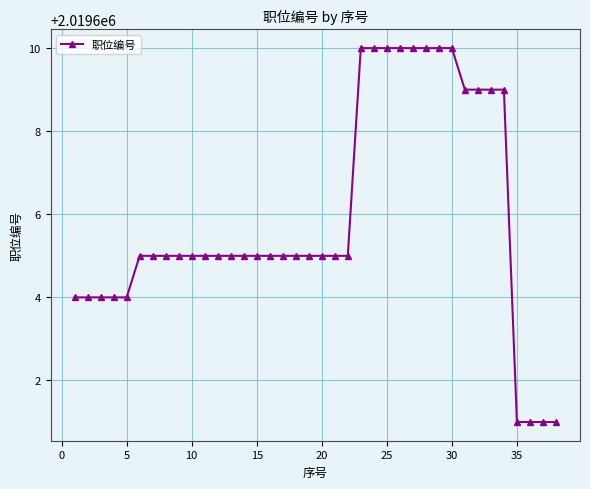

What is the smallest value displayed?

2019601